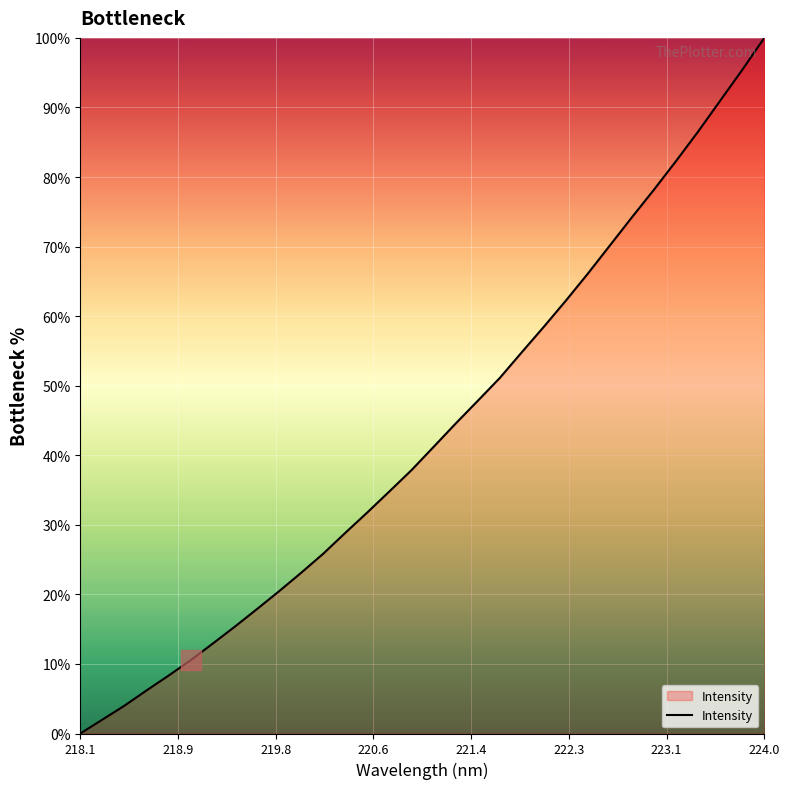

What is the maximum value shown in the chart?

100.0